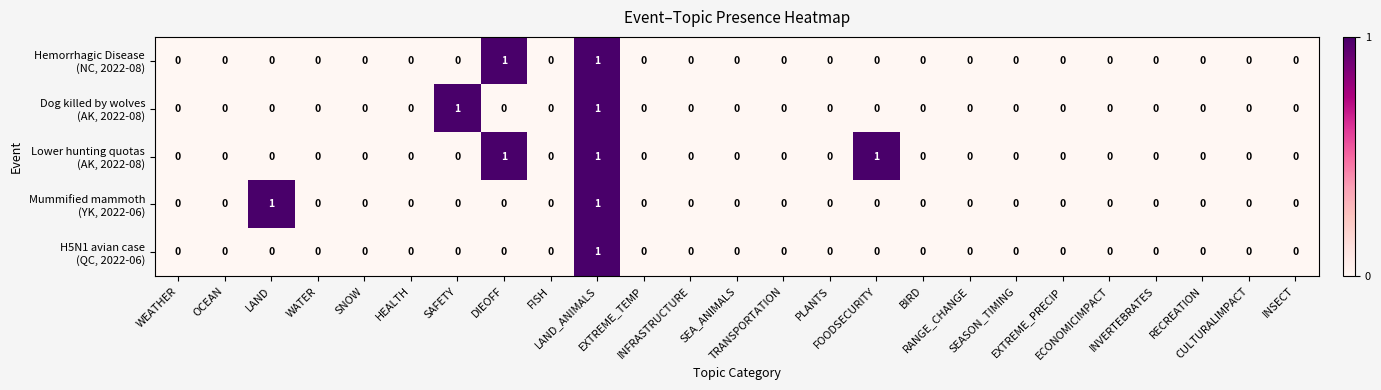

How many categories are shown in the chart?

25